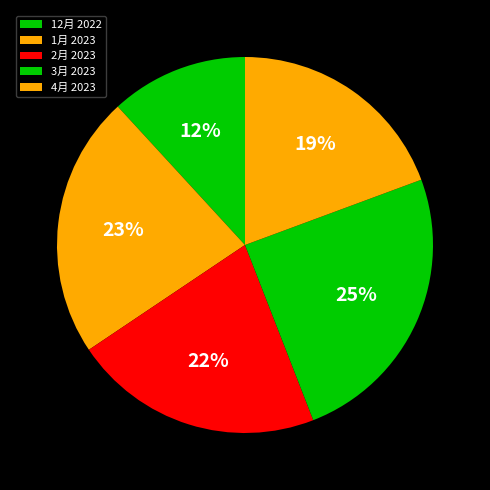

What percentage is the 1月 2023 slice, to the nearest percent?

23%